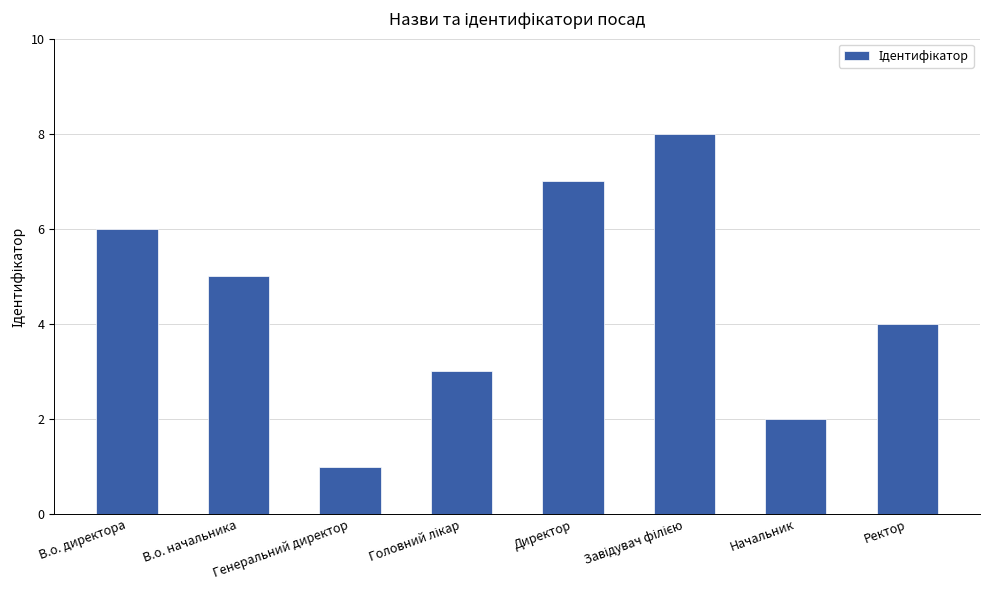

Does the chart contain stacked bars?

No